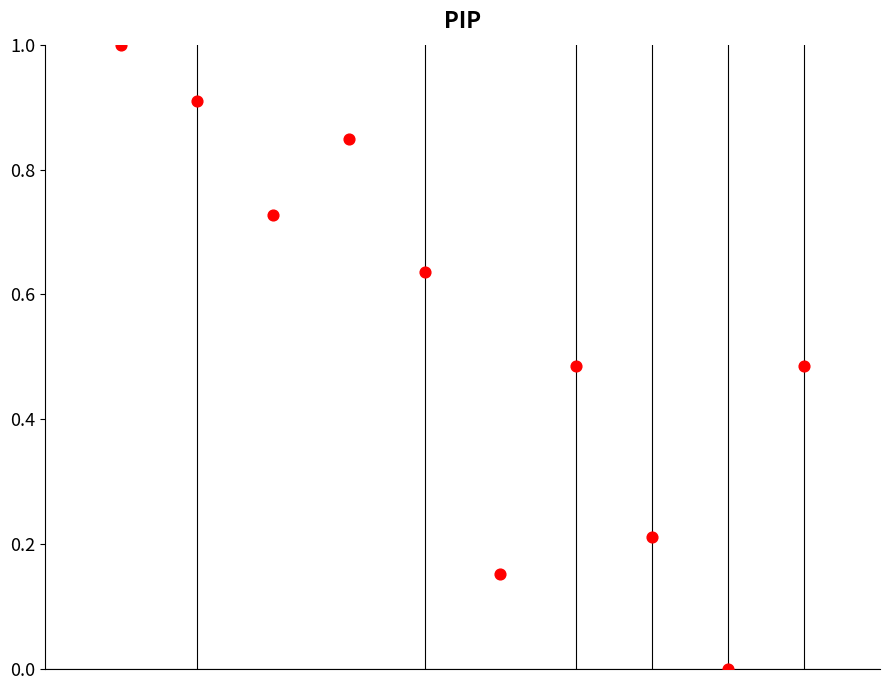

What is the average X value?

5.5